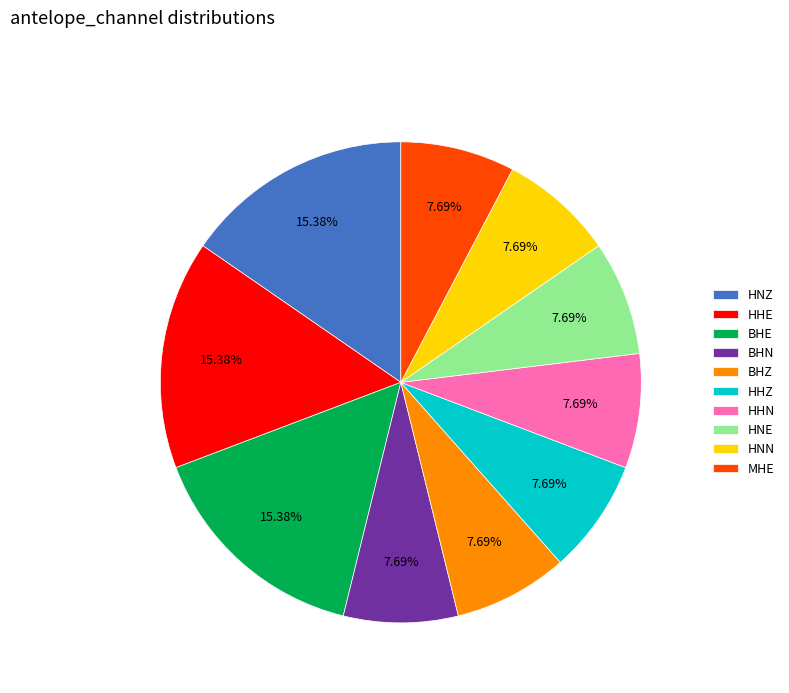

Which has a higher value, BHE or HHZ?

BHE